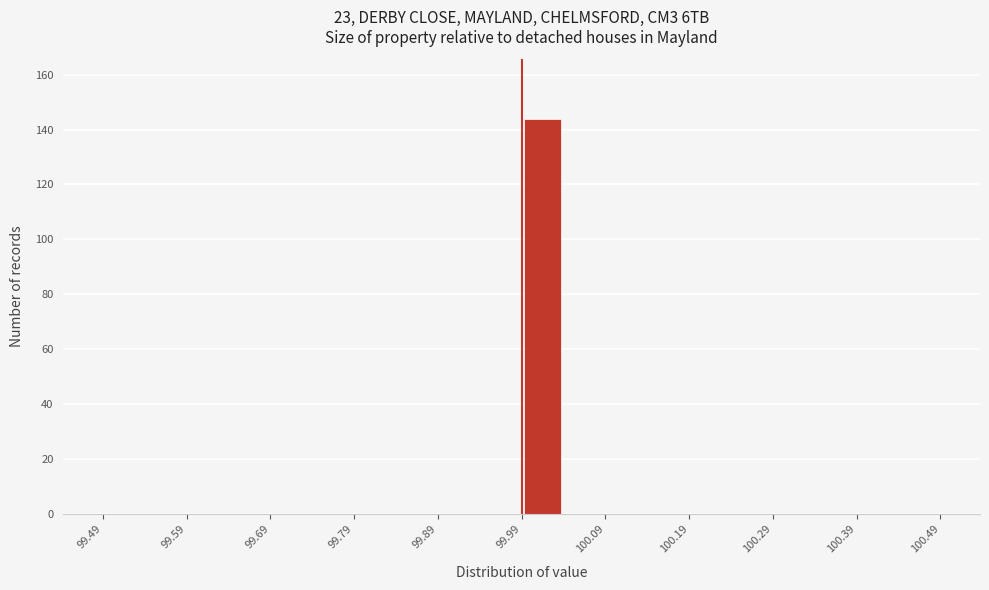

Reading left to right, transcribe this chart: for each bar, give the range it covers on the x-axis and its height. The values are not printed on the chart, so give them approximately, as read against the axis.

99.49 to 99.54: 0
99.54 to 99.59: 0
99.59 to 99.64: 0
99.64 to 99.69: 0
99.69 to 99.74: 0
99.74 to 99.79: 0
99.79 to 99.84: 0
99.84 to 99.89: 0
99.89 to 99.94: 0
99.94 to 99.99: 0
99.99 to 100.04: 144
100.04 to 100.09: 0
100.09 to 100.14: 0
100.14 to 100.19: 0
100.19 to 100.24: 0
100.24 to 100.29: 0
100.29 to 100.34: 0
100.34 to 100.39: 0
100.39 to 100.44: 0
100.44 to 100.49: 0